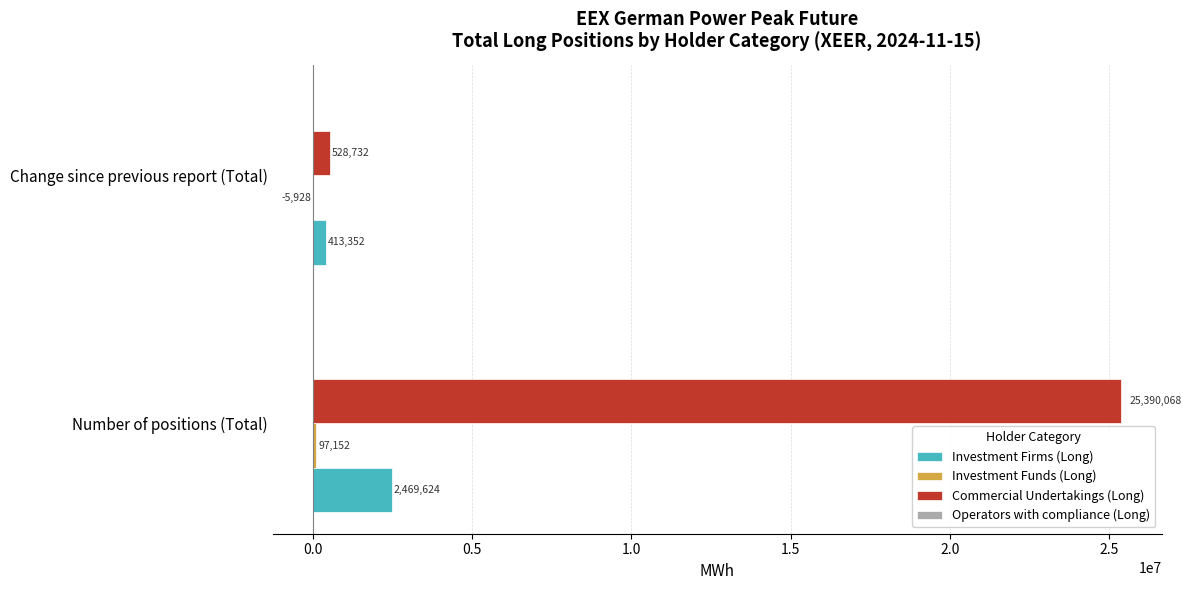

What value does the Commercial Undertakings (Long) series have at Change since previous report (Total)?

528732